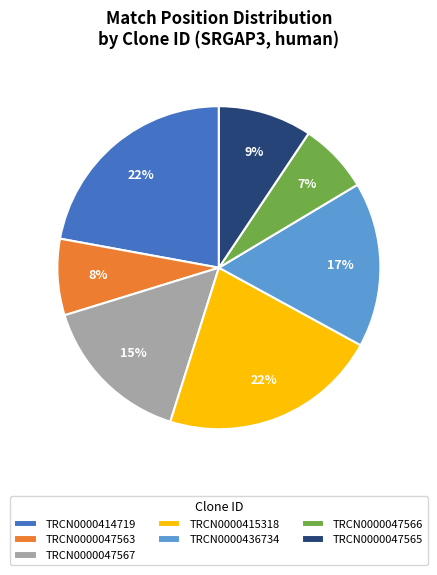

What is the ratio of the value at TRCN0000414719 to the value at TRCN0000047565?

2.4